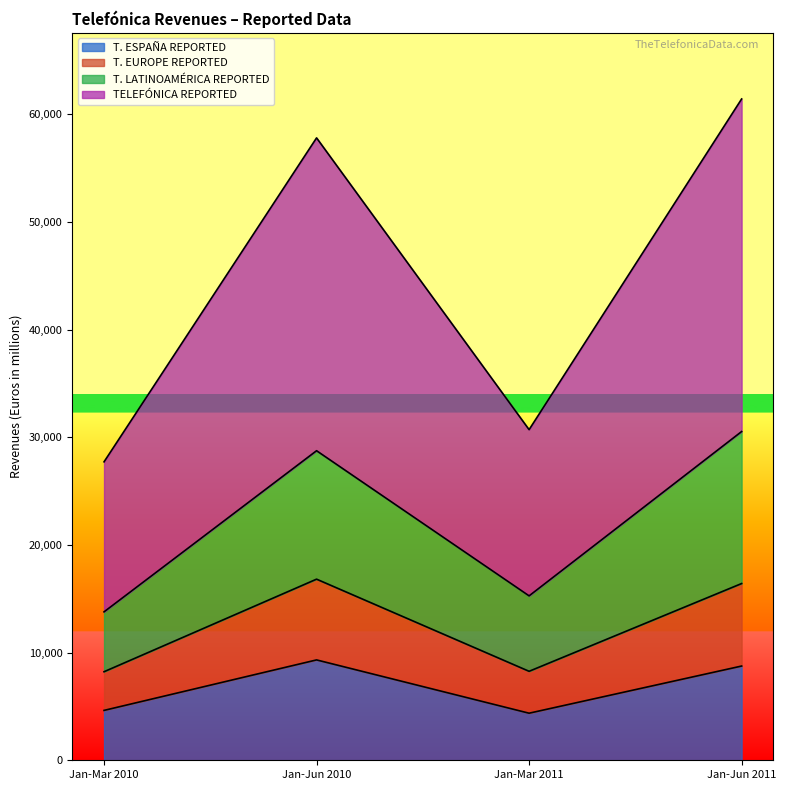

What is the total value across all series at Jan-Jun 2011?

61417